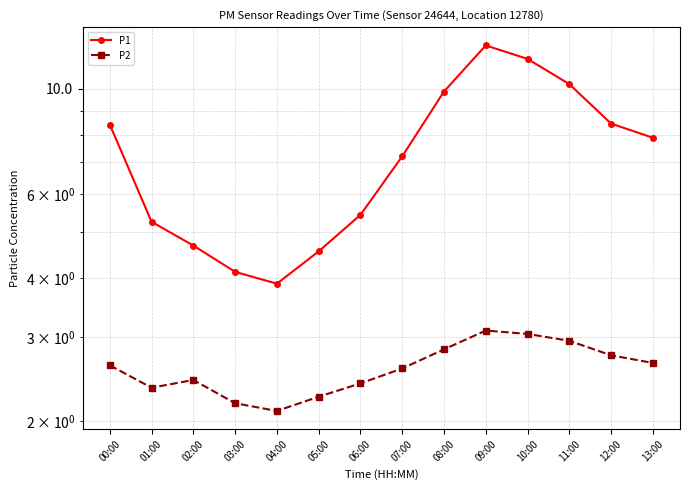

Reading left to right, transcribe all the data shown in this chart.

P1: 8.4	5.2	4.7	4.1	3.9	4.5	5.4	7.2	9.9	12.3	11.6	10.2	8.4	7.9
P2: 2.6	2.4	2.4	2.2	2.1	2.2	2.4	2.6	2.8	3.1	3.0	3.0	2.8	2.6